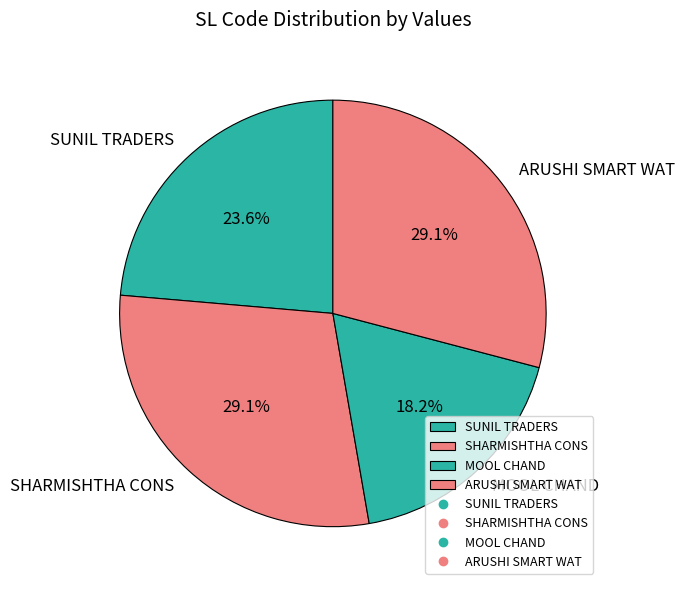

What percentage is the MOOL CHAND slice, to the nearest percent?

18%